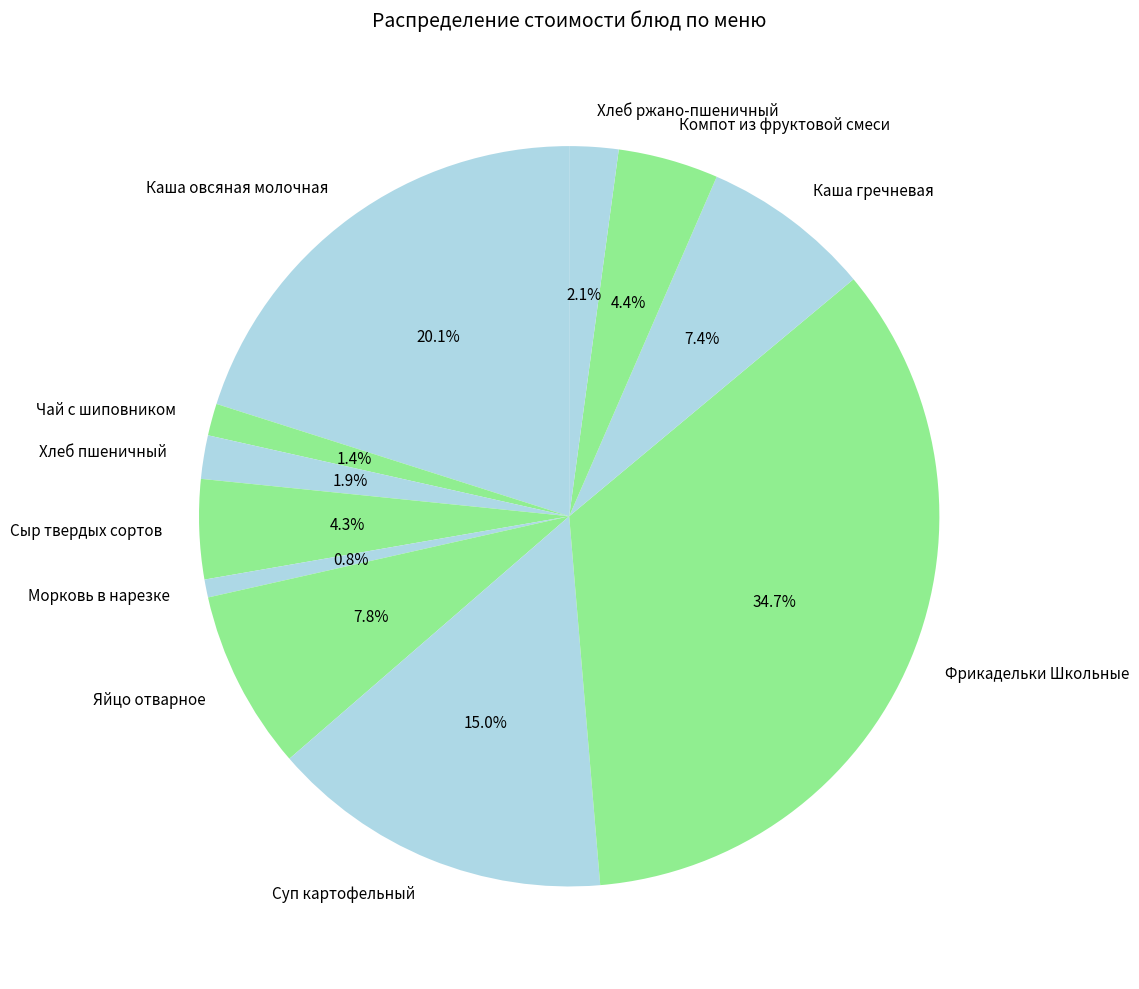

True or false: Сыр твердых сортов accounts for 4% of the total.

True